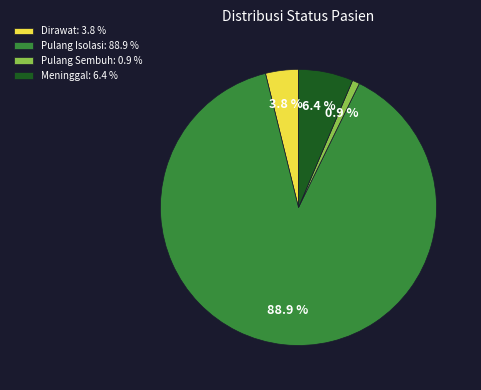

Between Meninggal and Pulang Isolasi, which is larger?

Pulang Isolasi